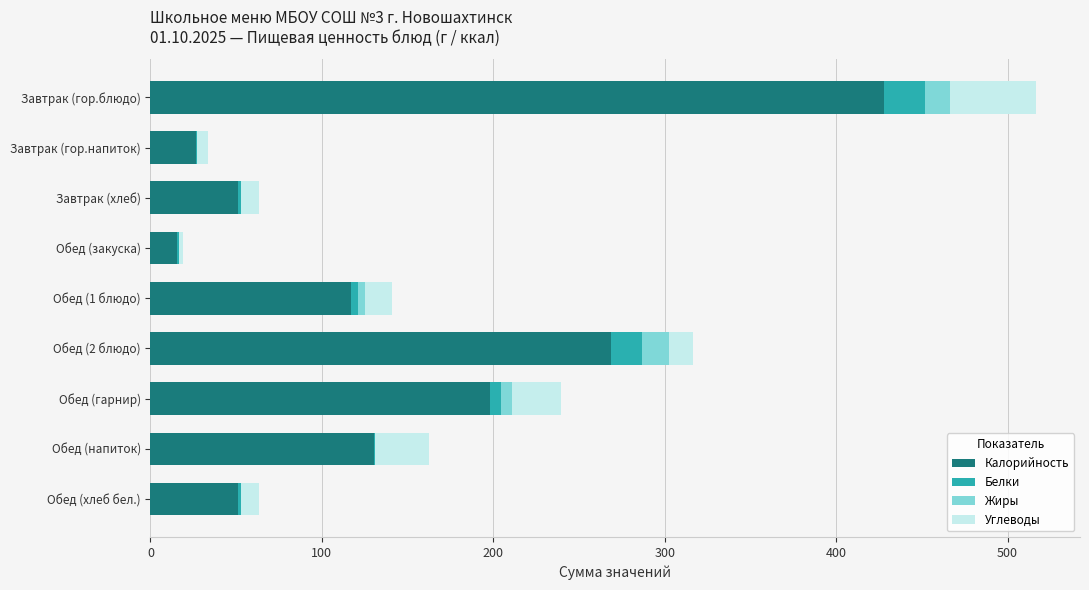

Where is Калорийность nearest to the value 221?

Обед (гарнир)